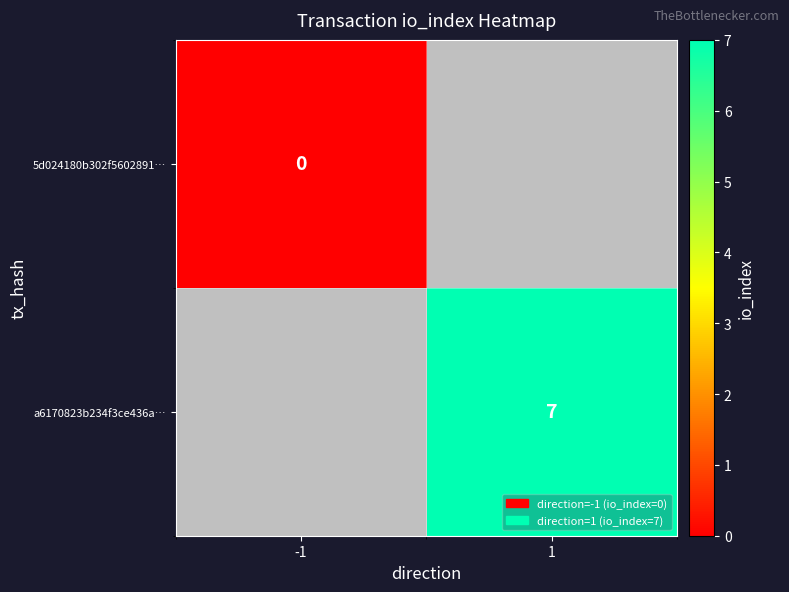

The value of a6170823b234f3ce436a… at 1 is 7. True or false?

True